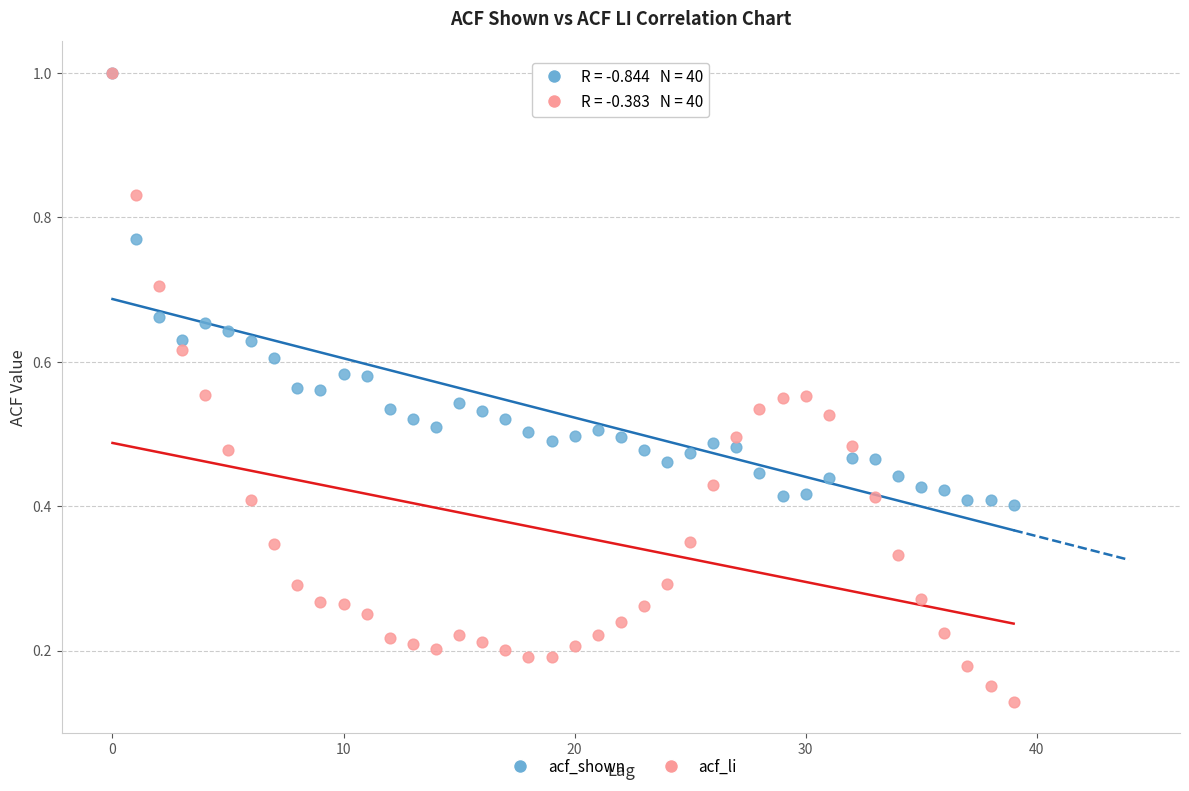

What are all the series names shown in the legend?

acf_shown, acf_li